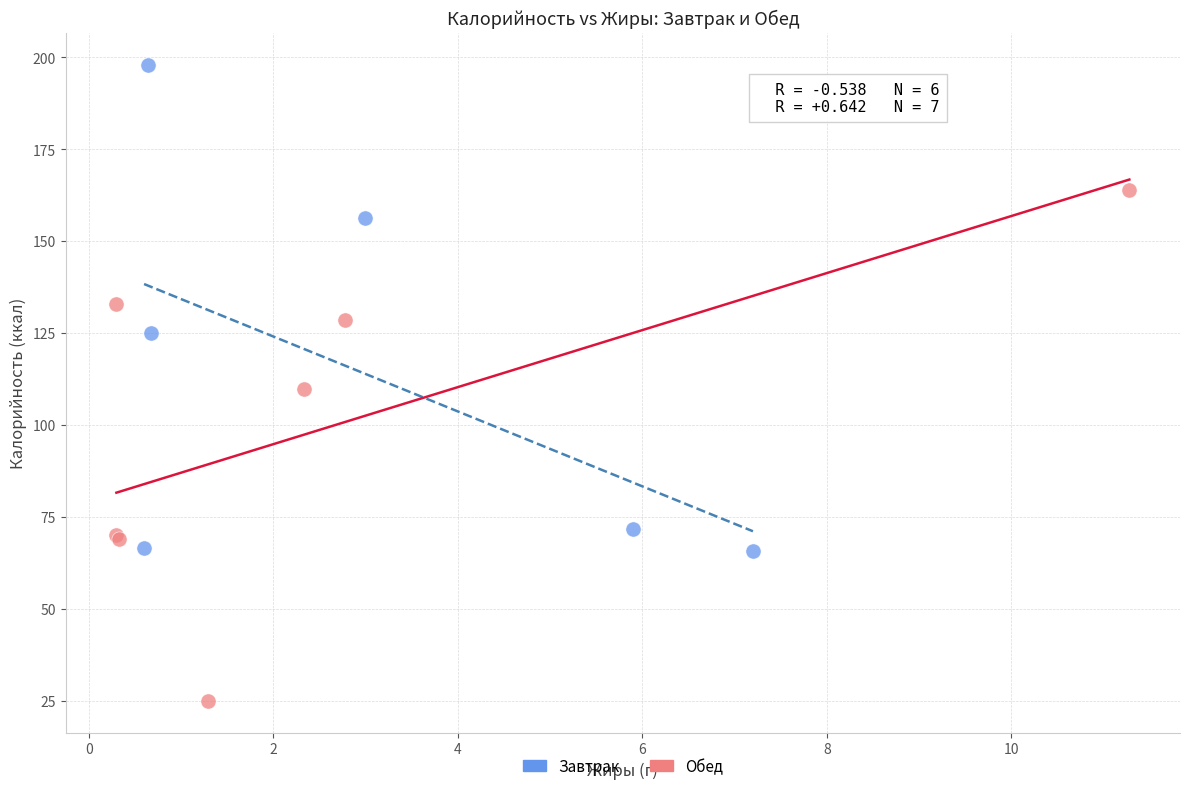

Which series contains the highest Y value?

Завтрак